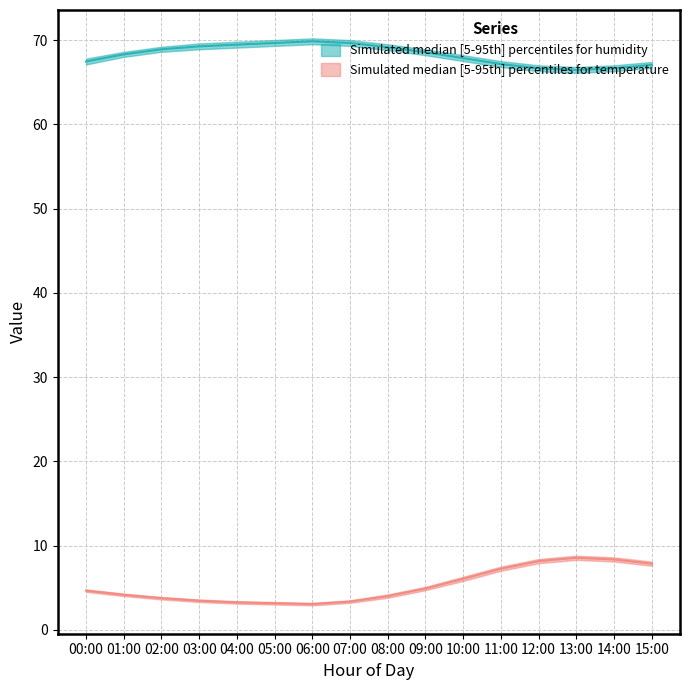

How many lines are shown in the chart?

2